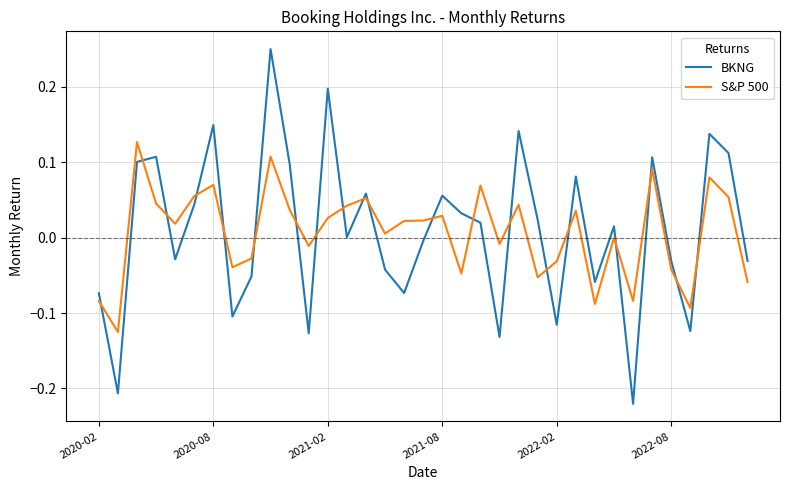

Rank the series by their maximum value, from highest to lowest.

BKNG, S&P 500